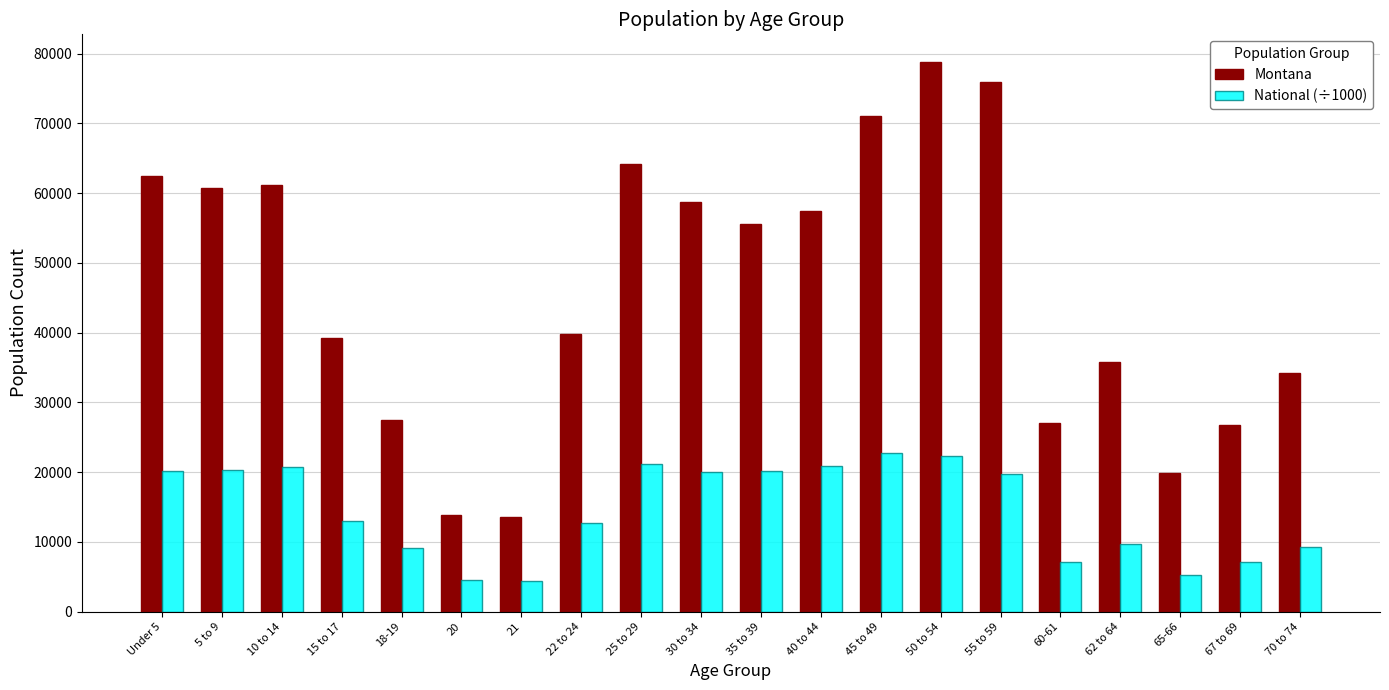

The value of Montana at 50 to 54 is 40886.1. True or false?

False